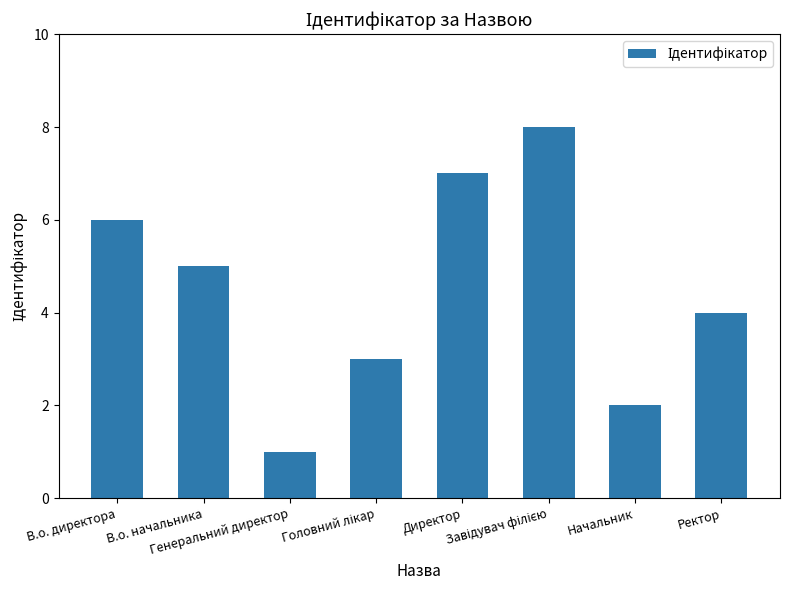

What is the sum of all values?

36